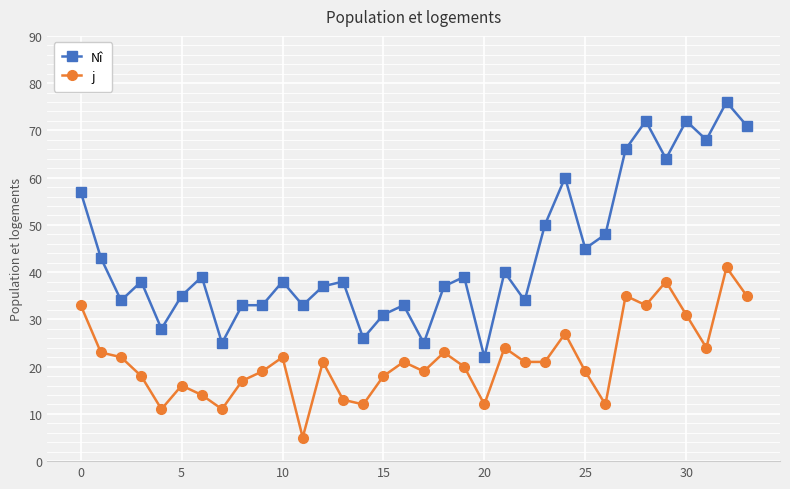

True or false: Nî has more than 1 points higher than both neighbors.

True